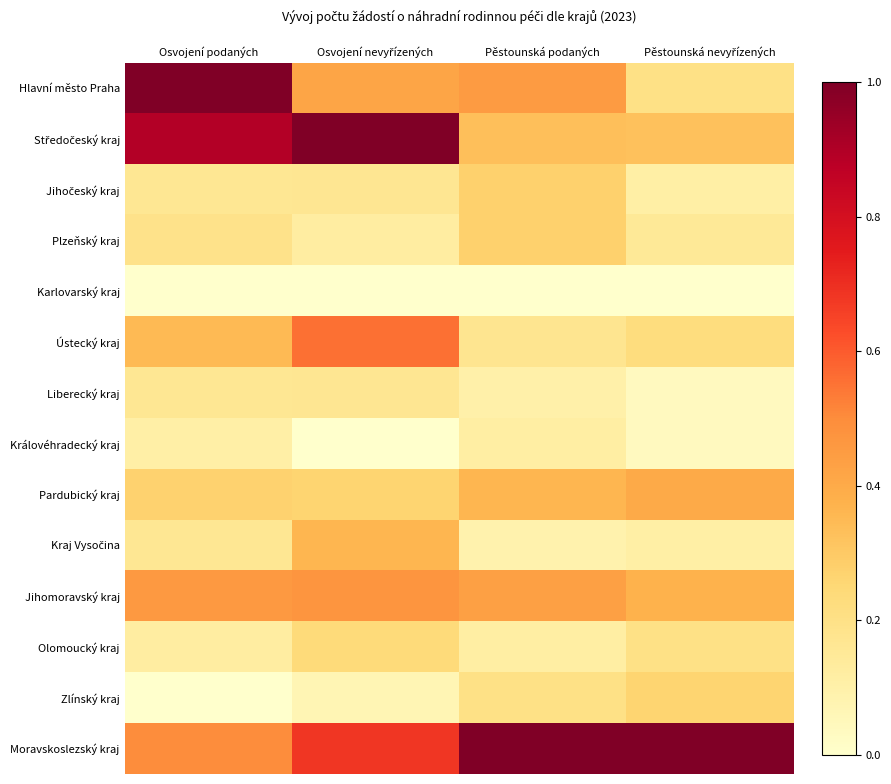

What is the spread (max minus min) of values at Osvojení nevyřízených?

1.0